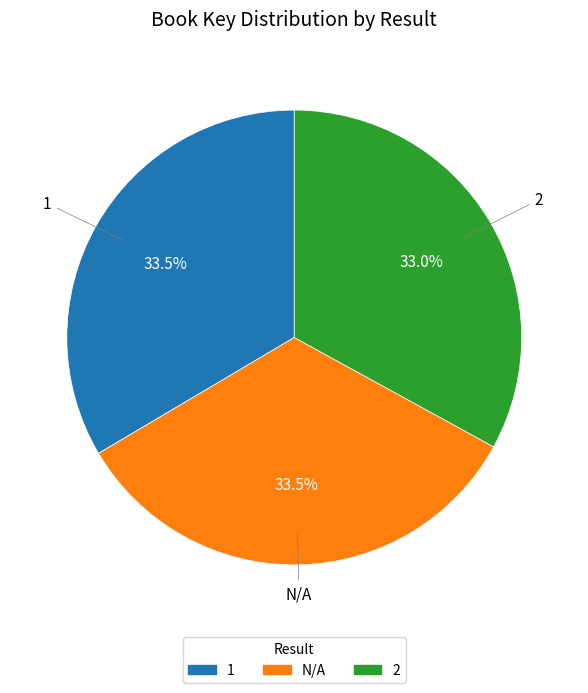

How many segments does this pie chart have?

3